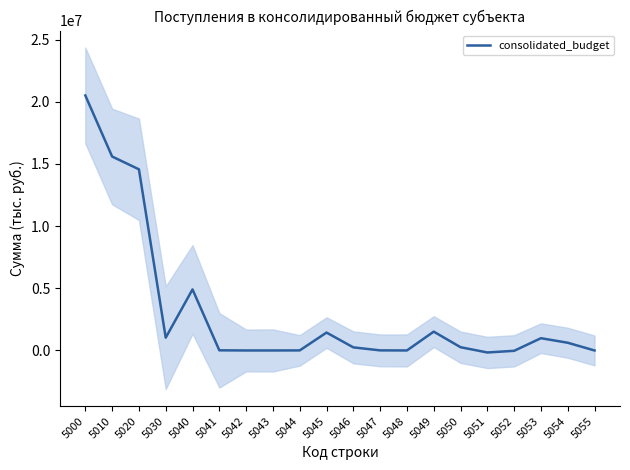

What is the difference between the maximum and minimum values?

20663786